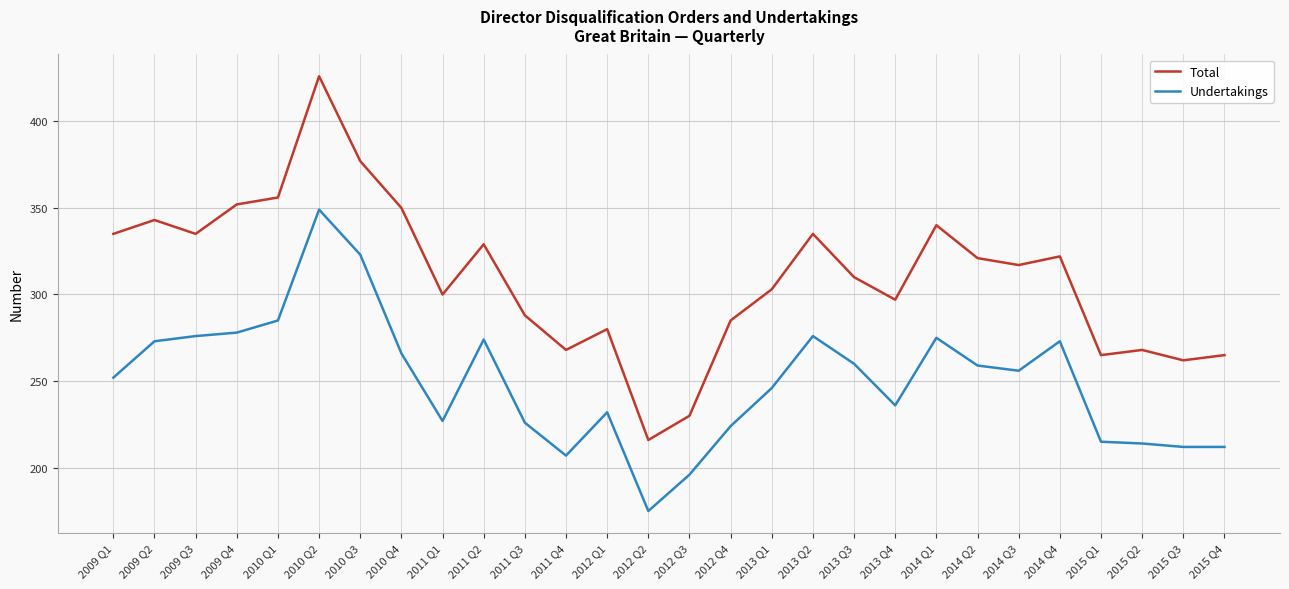

True or false: Total and Undertakings cross at least once.

False